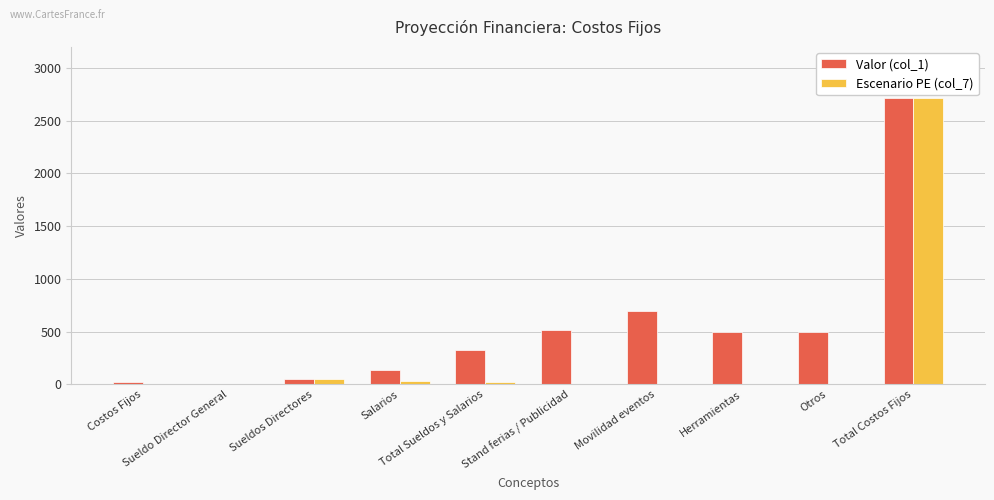

What is the greatest value displayed?

2715